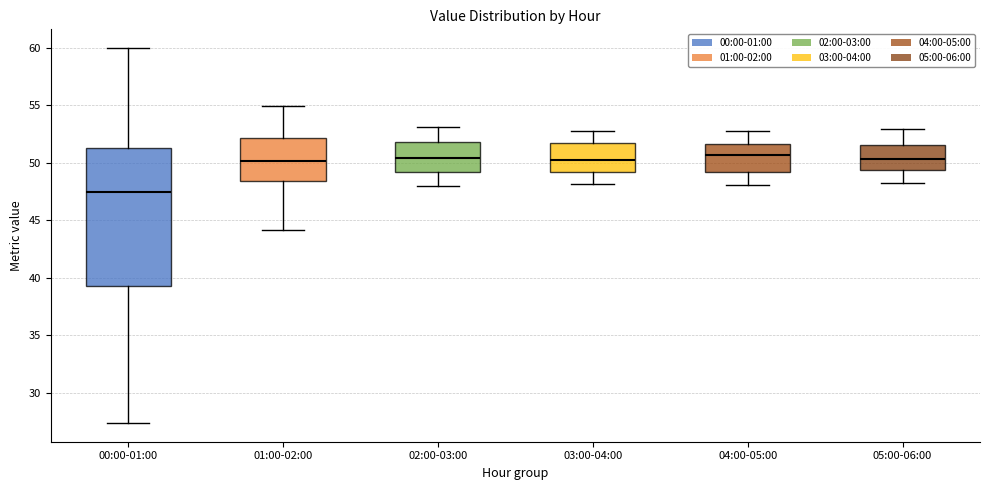

Where does the upper whisker of the box for 03:00-04:00 end on the y-axis? The values are not printed on the chart, so give them approximately, as read against the axis.

53.0